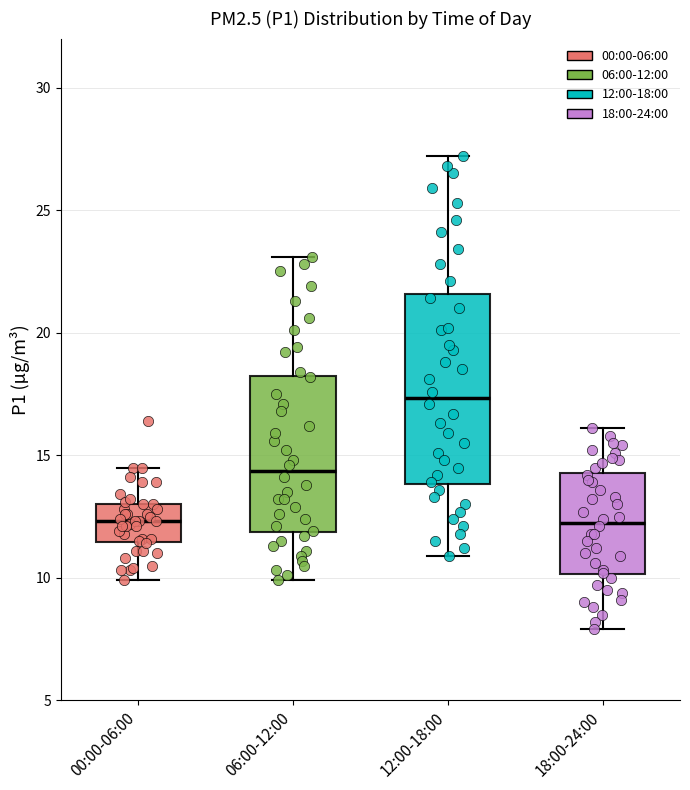

Which box is the tallest, from its lower edge to its upper edge?

12:00-18:00